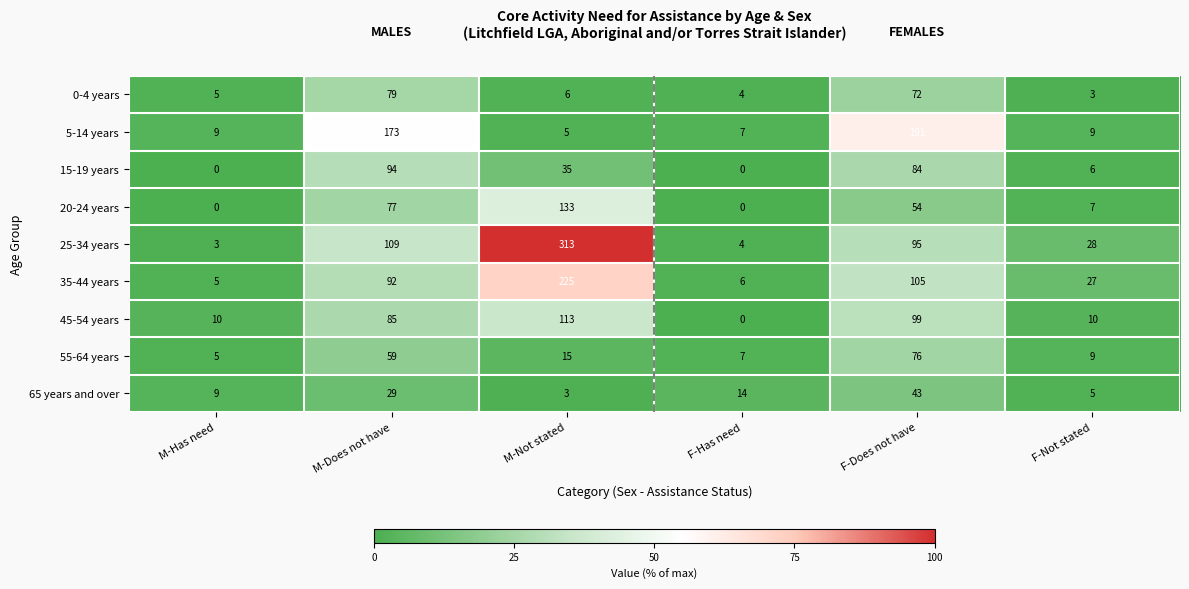

List the labels in order of 35-44 years value, smallest first.

M-Has need, F-Has need, F-Not stated, M-Does not have, F-Does not have, M-Not stated